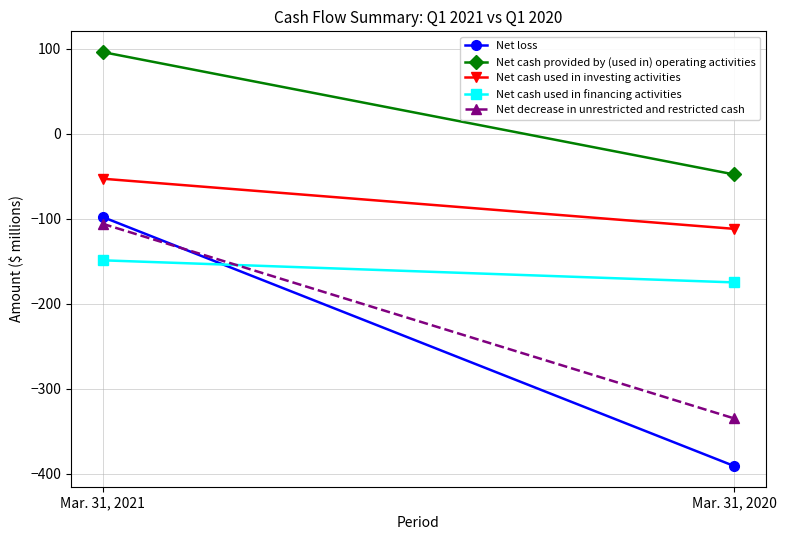

Is the value of Net decrease in unrestricted and restricted cash at Mar. 31, 2020 greater than the value of Net cash used in financing activities at Mar. 31, 2020?

No